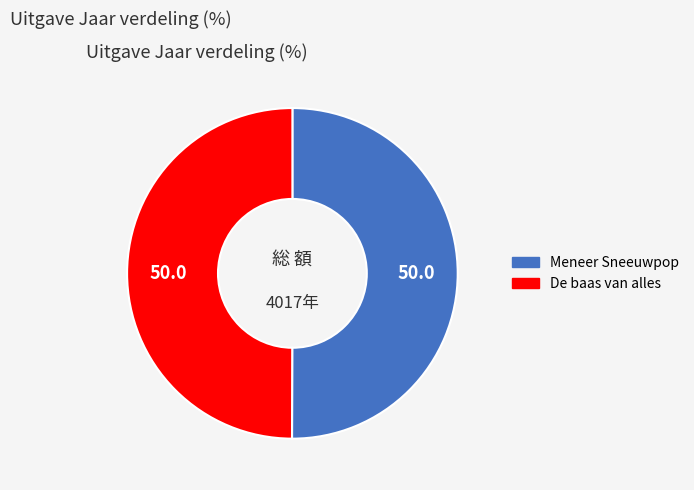

Approximately how many times larger is the value at De baas van alles compared to Meneer Sneeuwpop?

1.0